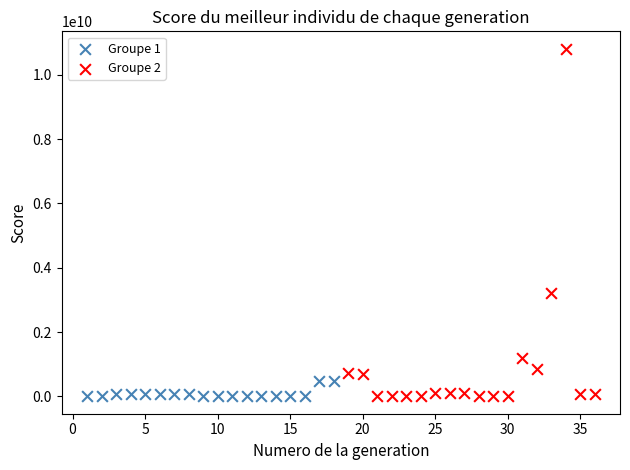

Which series has the largest Y range (max minus min)?

Groupe 2